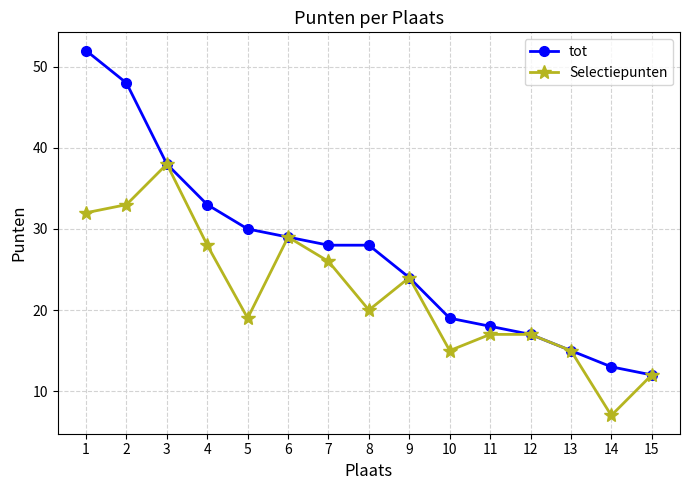

Which series changed the most between 4 and 8?

Selectiepunten